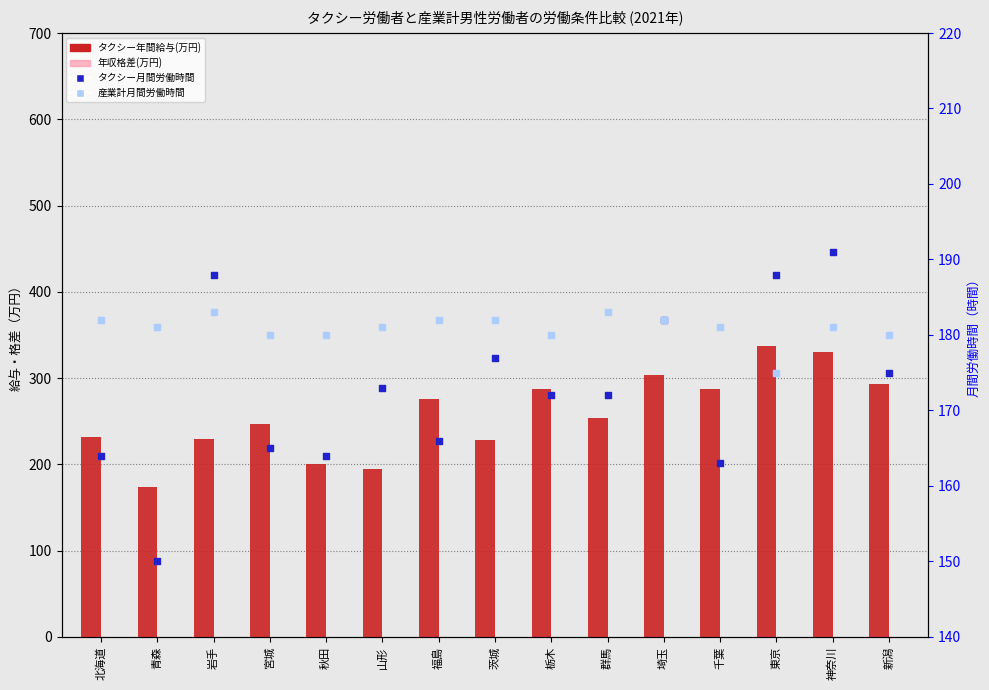

Which series has the largest total across all categories?

タクシー年間給与(万円)